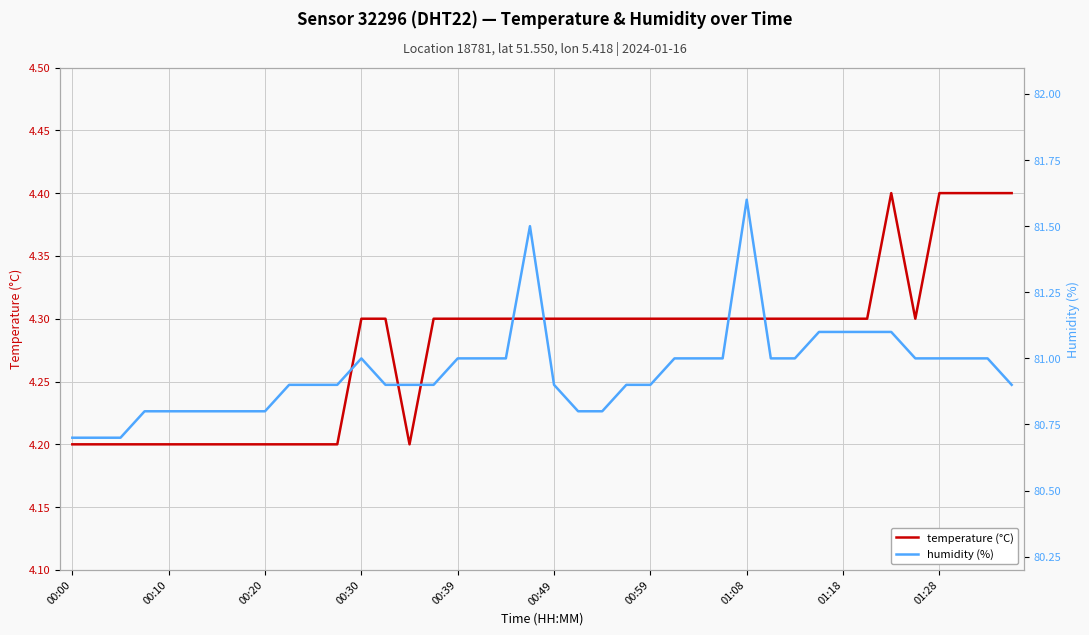

What is the minimum value for temperature (°C)?

4.2